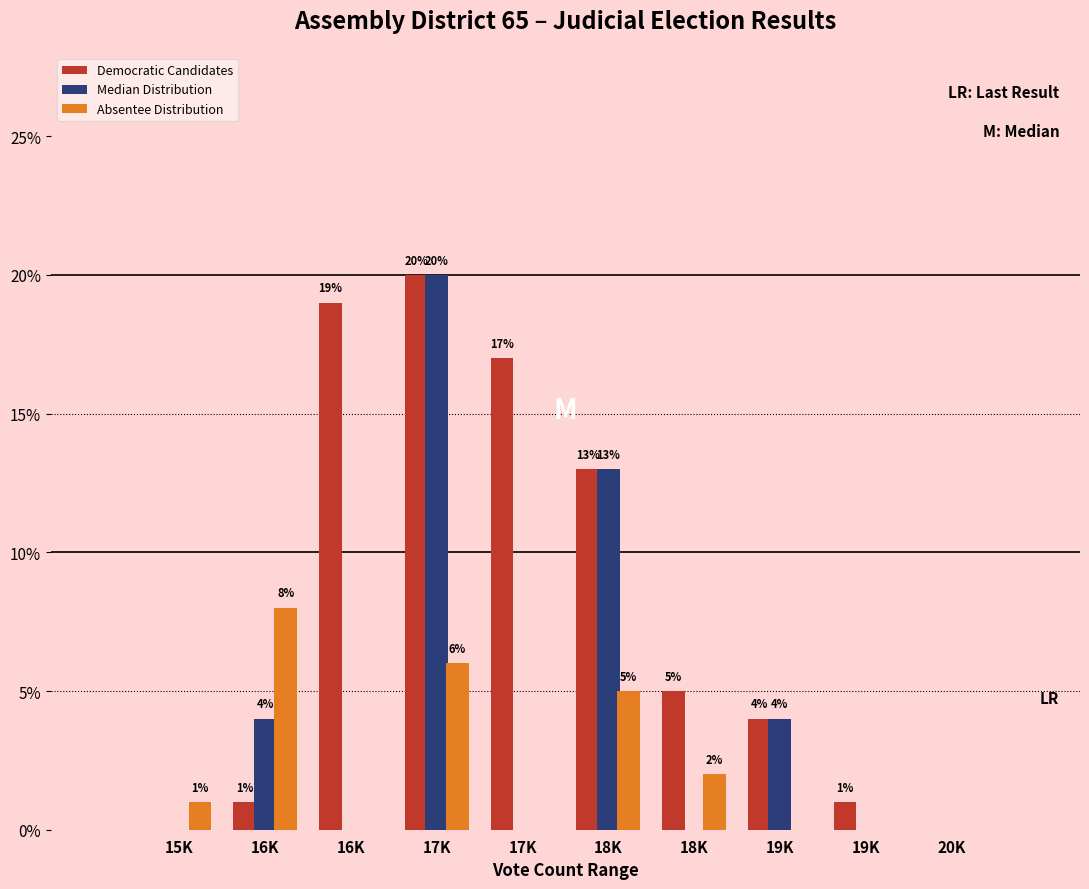

What are all the series names shown in the legend?

Democratic Candidates, Median Distribution, Absentee Distribution